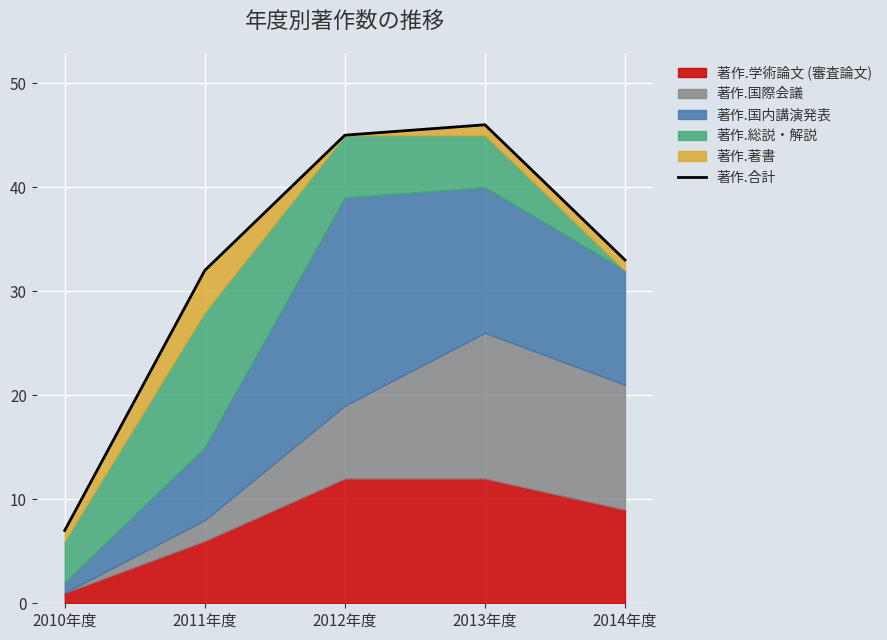

The chart shows a value of 7 at 2010年度. True or false?

True